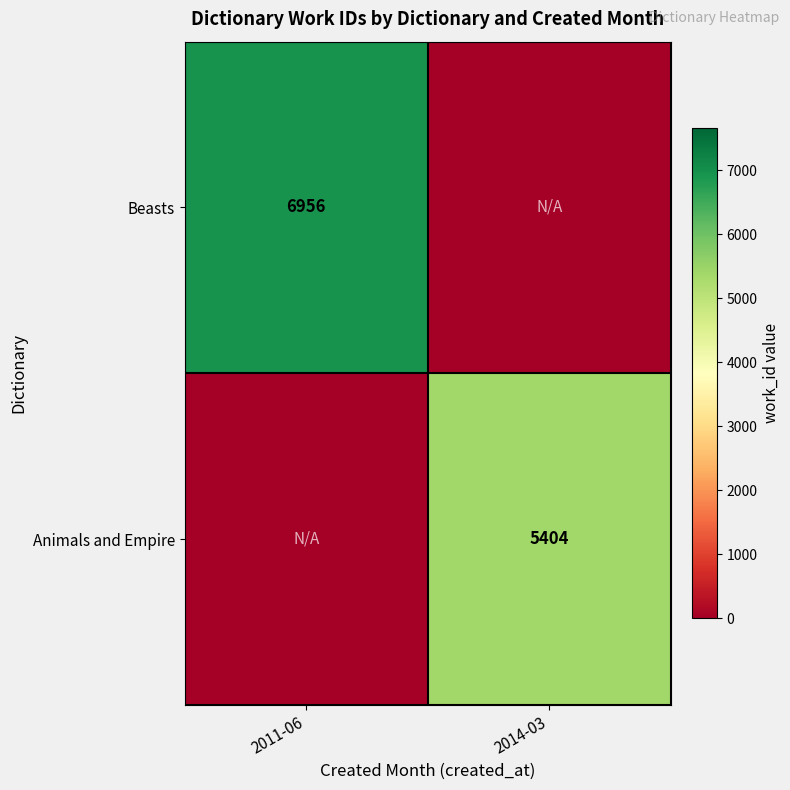

What is the total value across all series at 2011-06?

6956